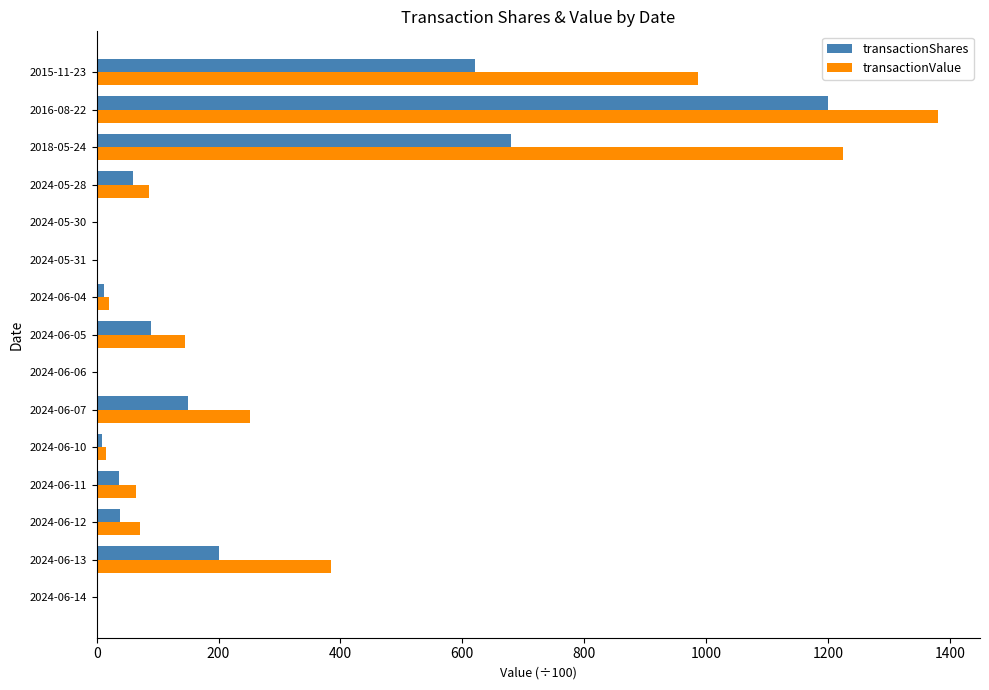

At which category is the sum across all series the highest?

2016-08-22